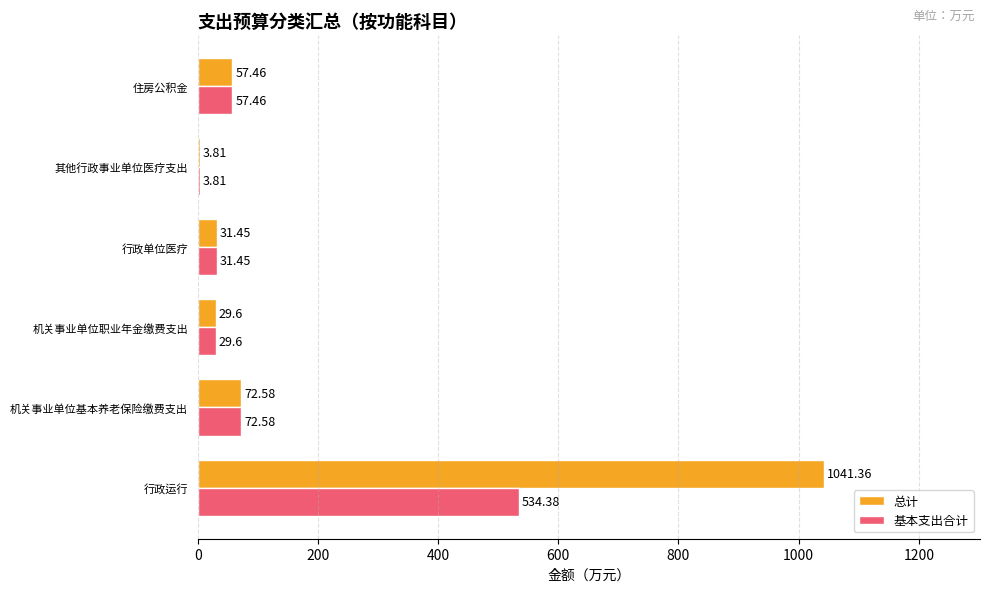

Which series changed the most between 行政运行 and 住房公积金?

总计